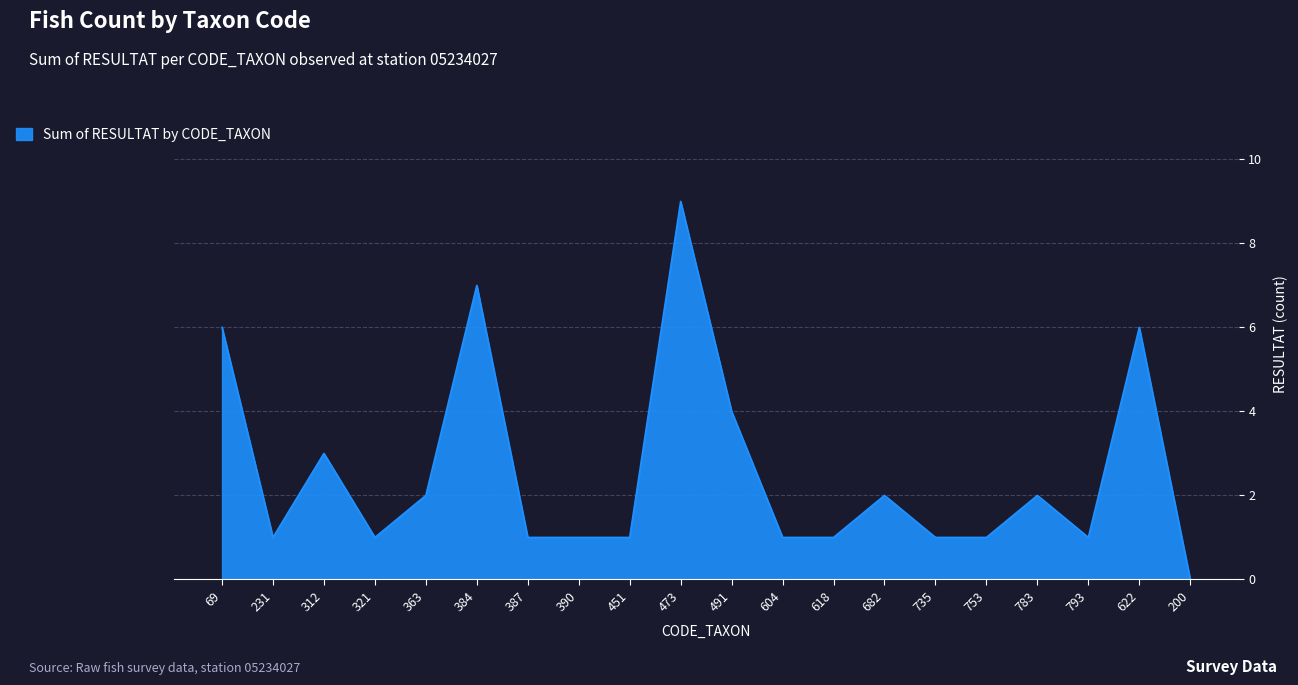

At which label is the value closest to 4?

491